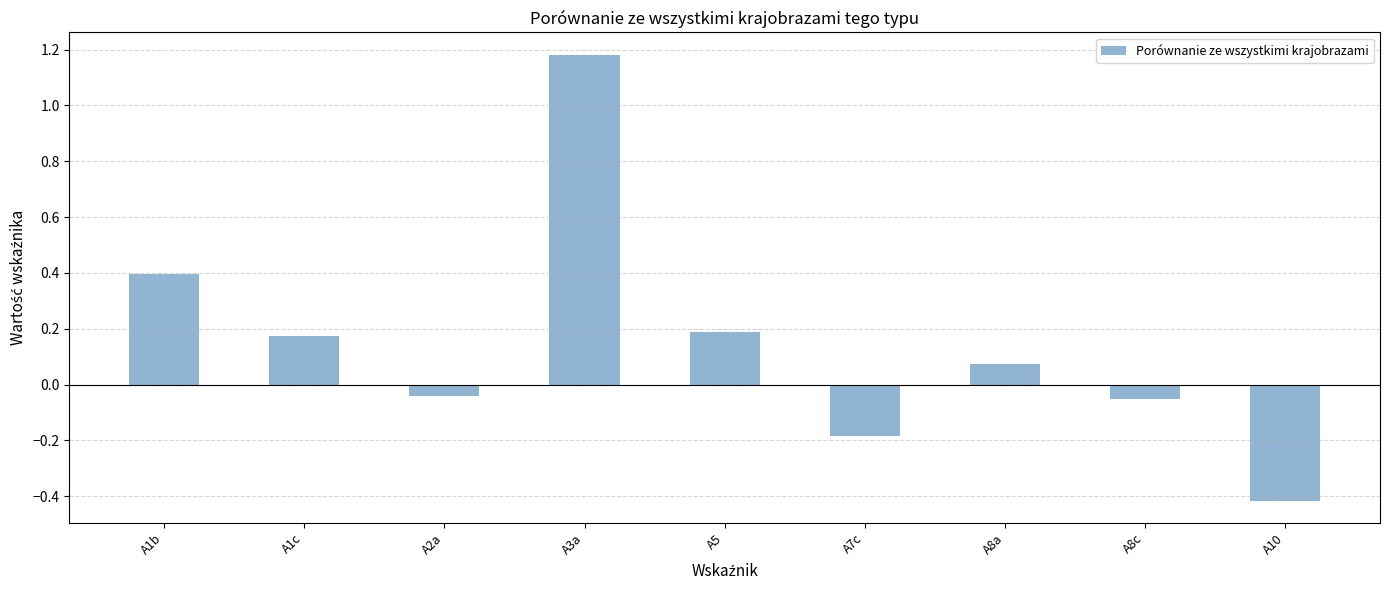

Where does the data first go above 0?

A1b